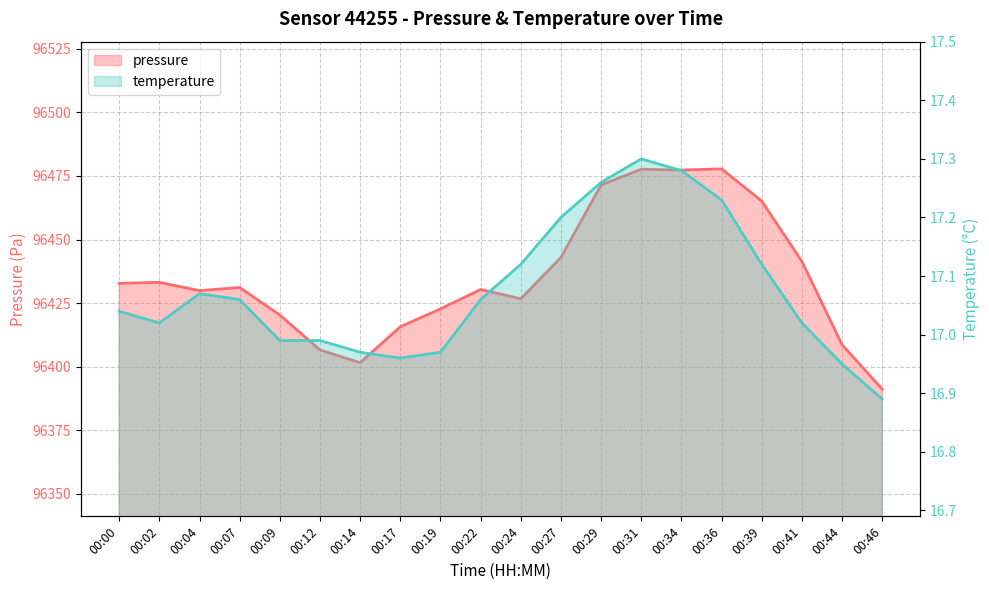

Rank the series by their maximum value, from lowest to highest.

temperature, pressure